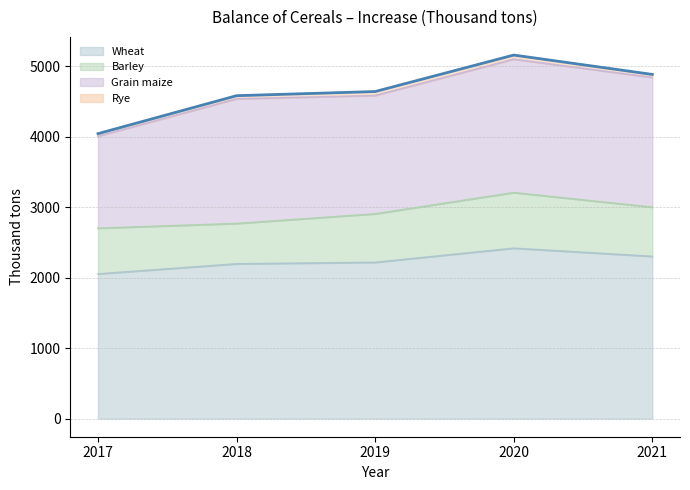

List the series in order of their peak value, lowest first.

Rye, Barley, Grain maize, Wheat